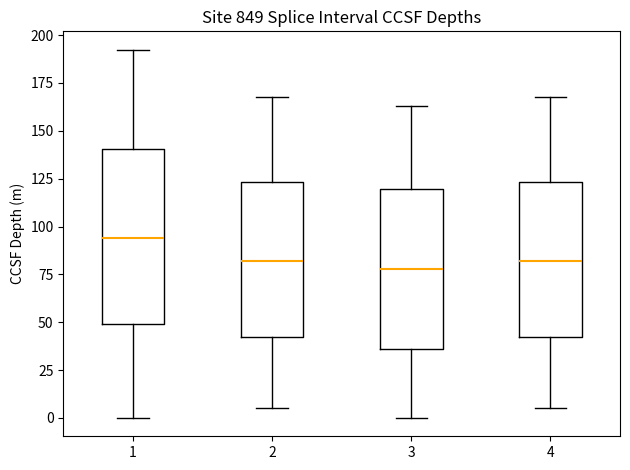

Reading left to right, transcribe this box plot: for each box, give where its median line is, the range the box spans, and where its two whiskers end, as read against the y-axis. The values are not printed on the chart, so give them approximately, as read against the axis.

1: median 95, box 50 to 140, whiskers 0 to 190
2: median 80, box 40 to 125, whiskers 5 to 170
3: median 80, box 35 to 120, whiskers 0 to 165
4: median 80, box 40 to 125, whiskers 5 to 170